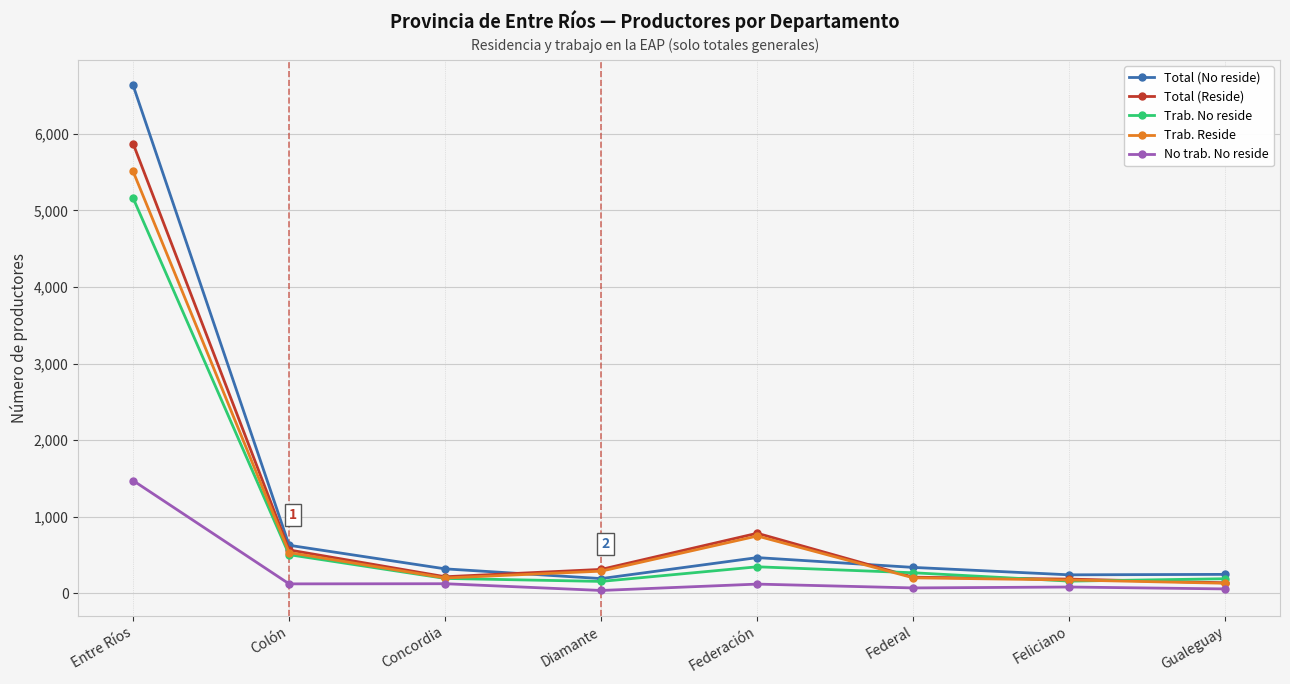

What are all the series names shown in the legend?

Total (No reside), Total (Reside), Trab. No reside, Trab. Reside, No trab. No reside